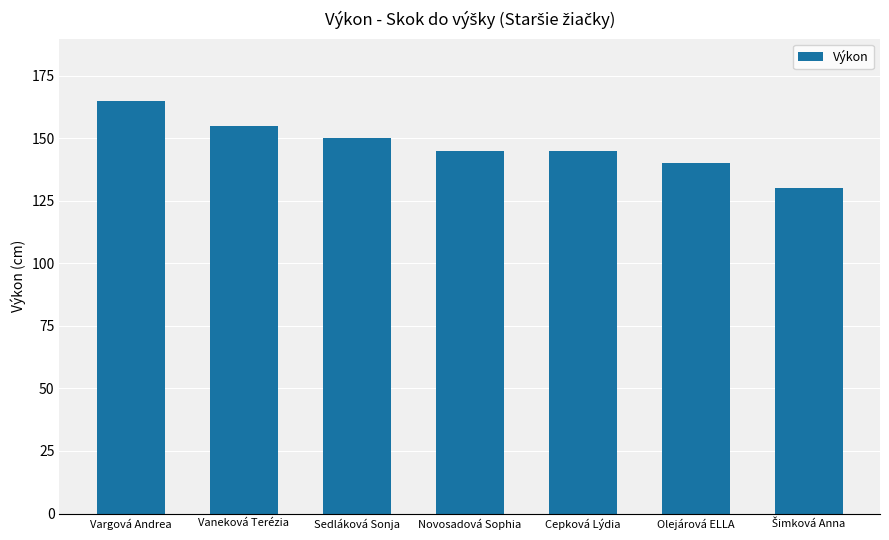

Read the value at Sedláková Sonja, to the nearest 10.

150